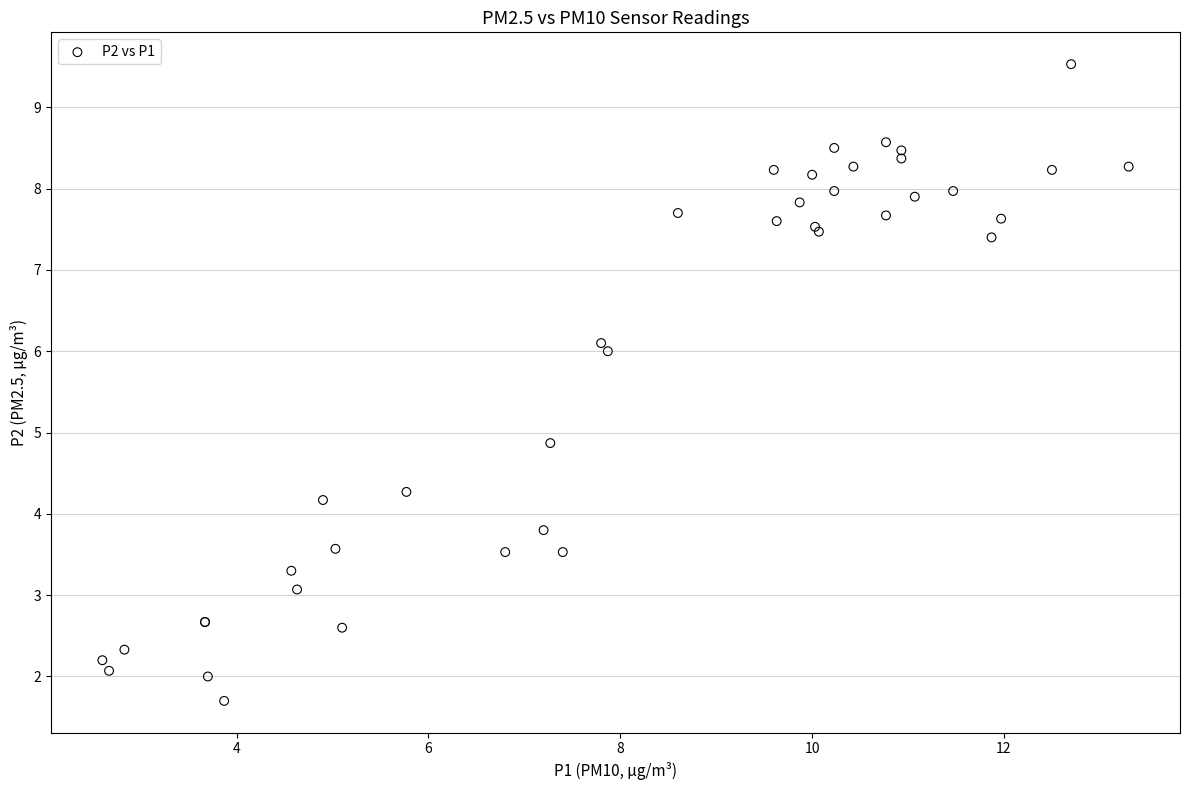

What Y value in the scatter plot is closest to 5?

4.9